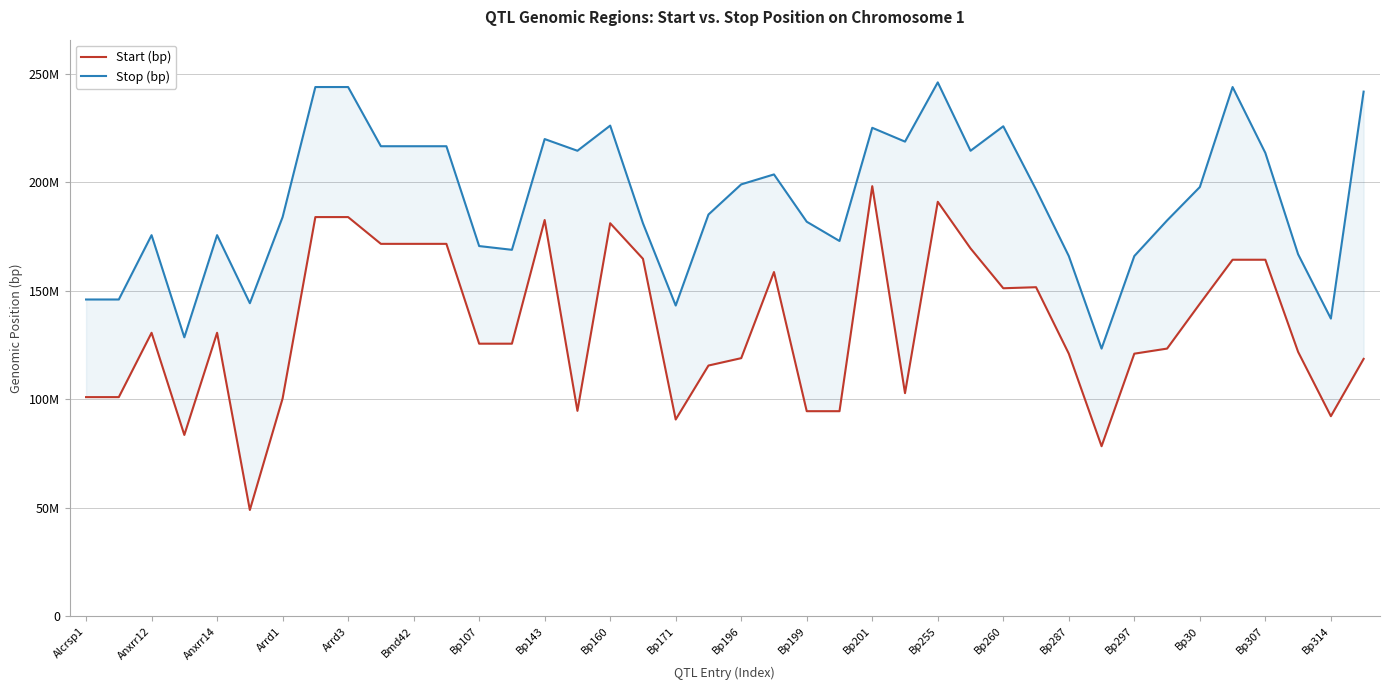

At which category is the sum across all series the highest?

Bp255